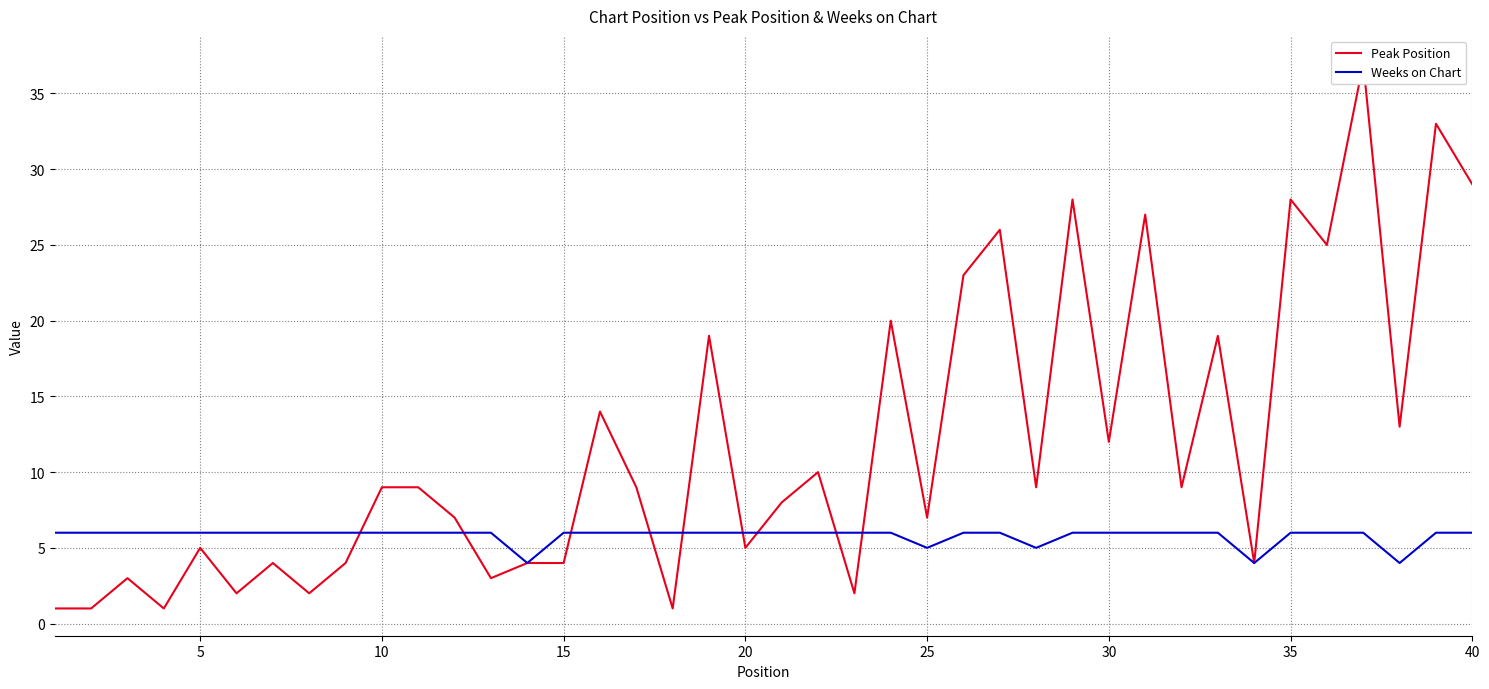

Which series has the largest range (max minus min)?

Peak Position